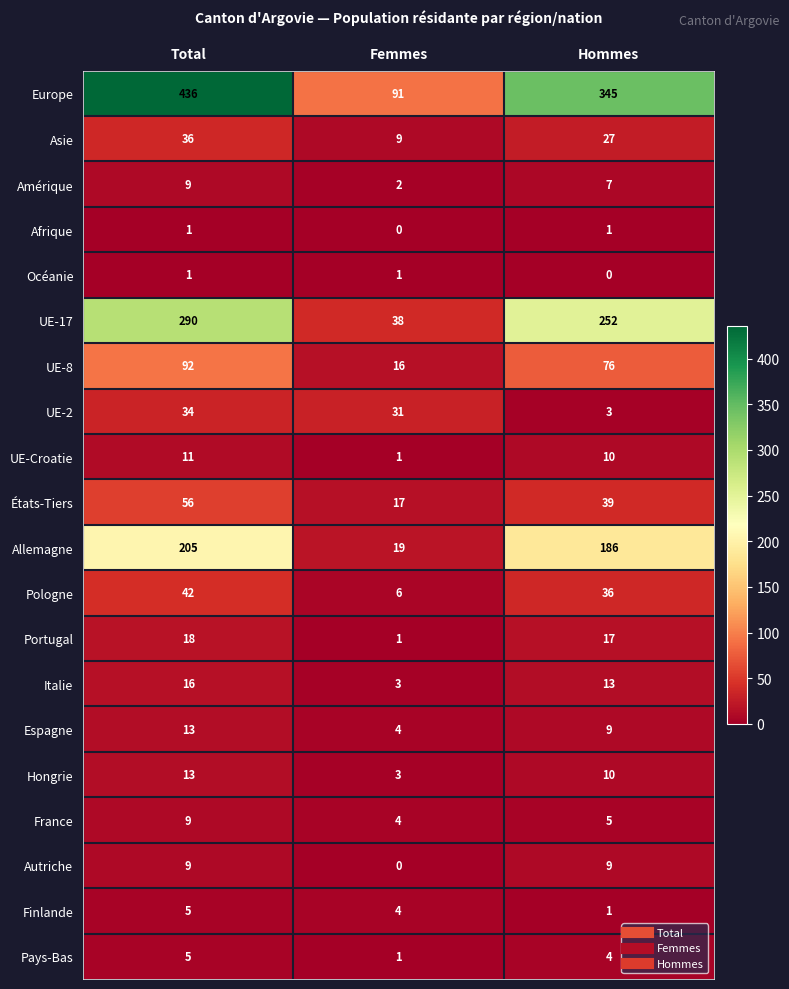

How many values in the Pays-Bas series are below 4?

1